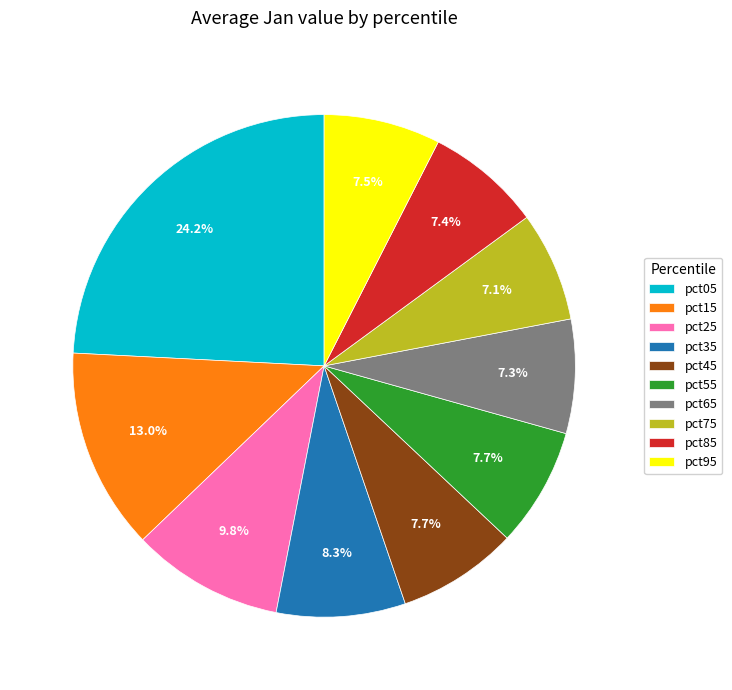

What percentage is NOT represented by pct95?

92.5%